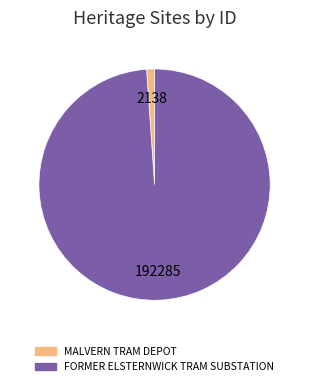

How many slices are in this pie chart?

2